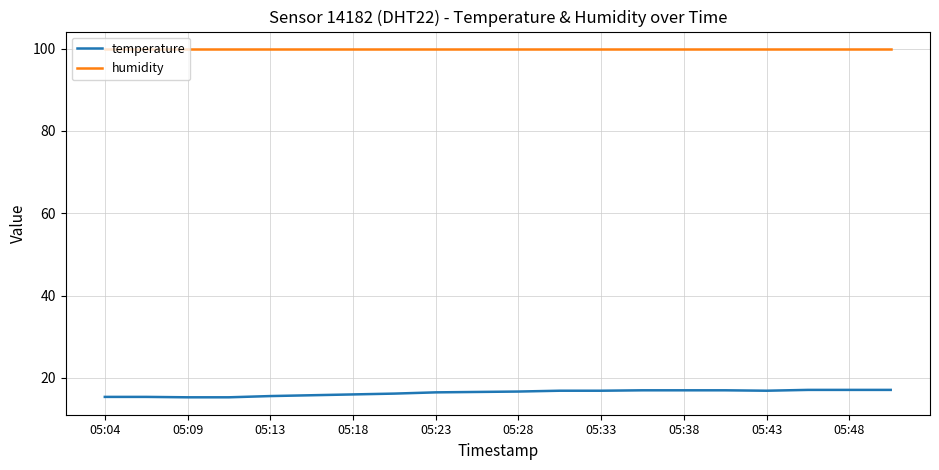

Rank the series by their maximum value, from highest to lowest.

humidity, temperature